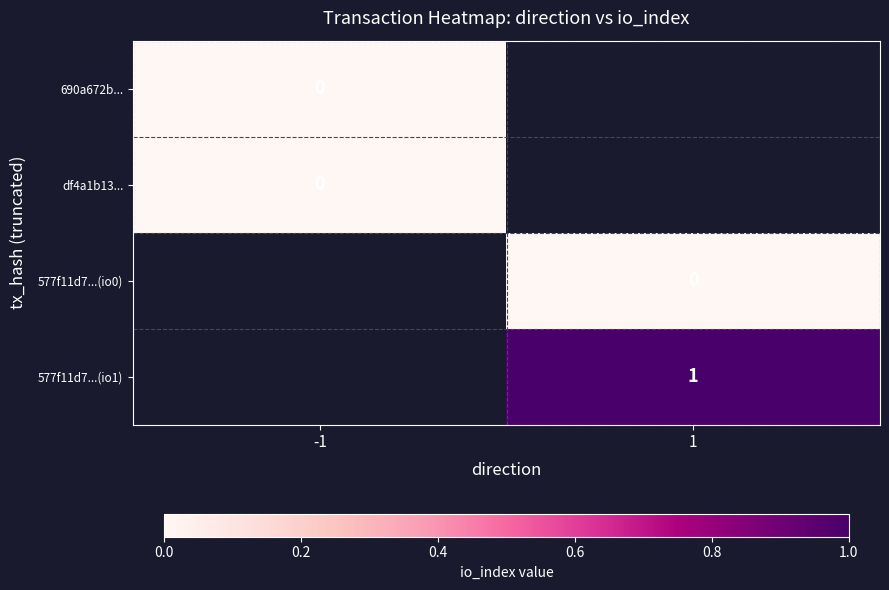

The value of 577f11d7...(io1) at 1 is 1.7. True or false?

False